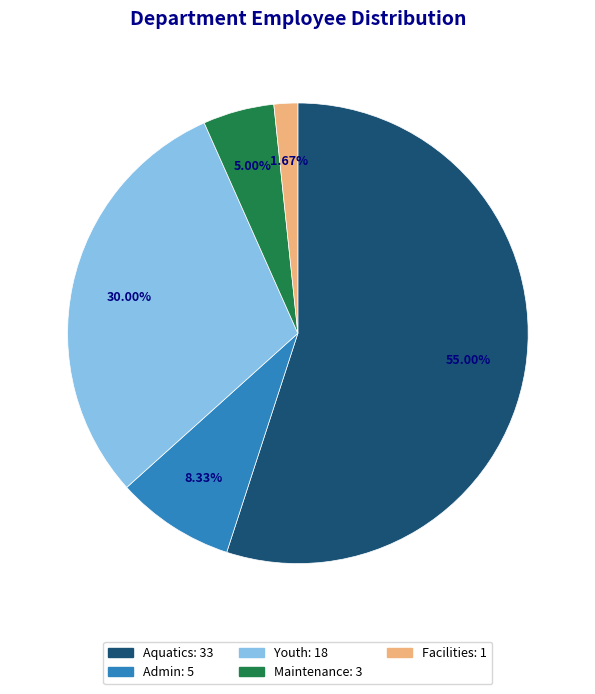

Is there any slice that represents more than half of the pie?

Yes